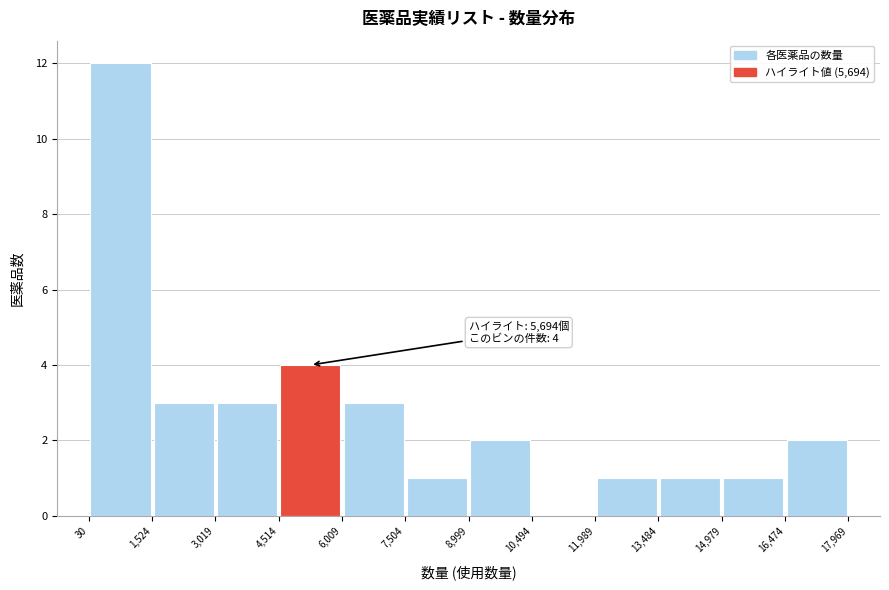

Over which range of the x-axis is the bar tallest?

30 to 1,524